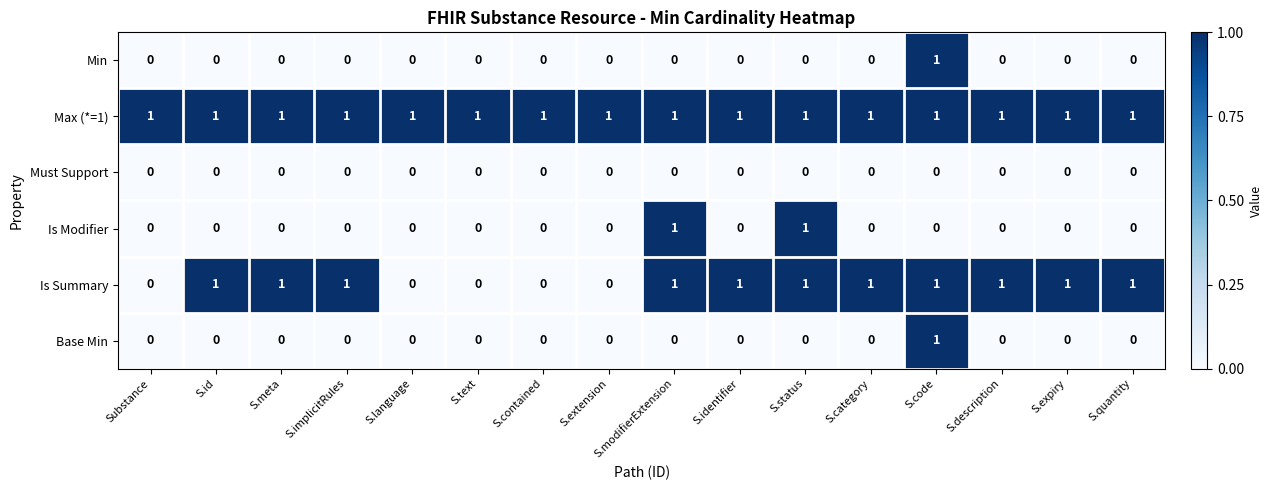

Which series changed the most between S.meta and S.extension?

Is Summary